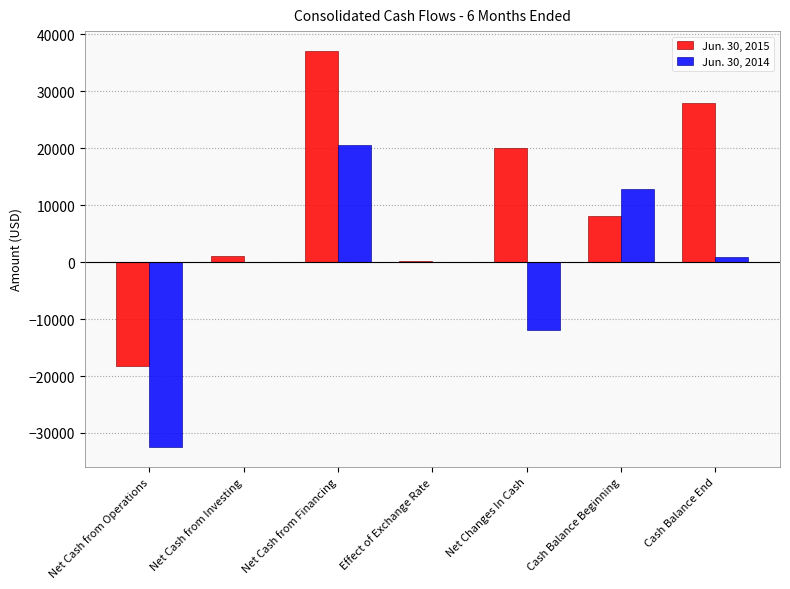

Reading right to left, what are all the values shown in this chart?

Jun. 30, 2015: 28046	8030	20016	228	37114	1000	-18326
Jun. 30, 2014: 989	12842	-11853	0	20606	0	-32459